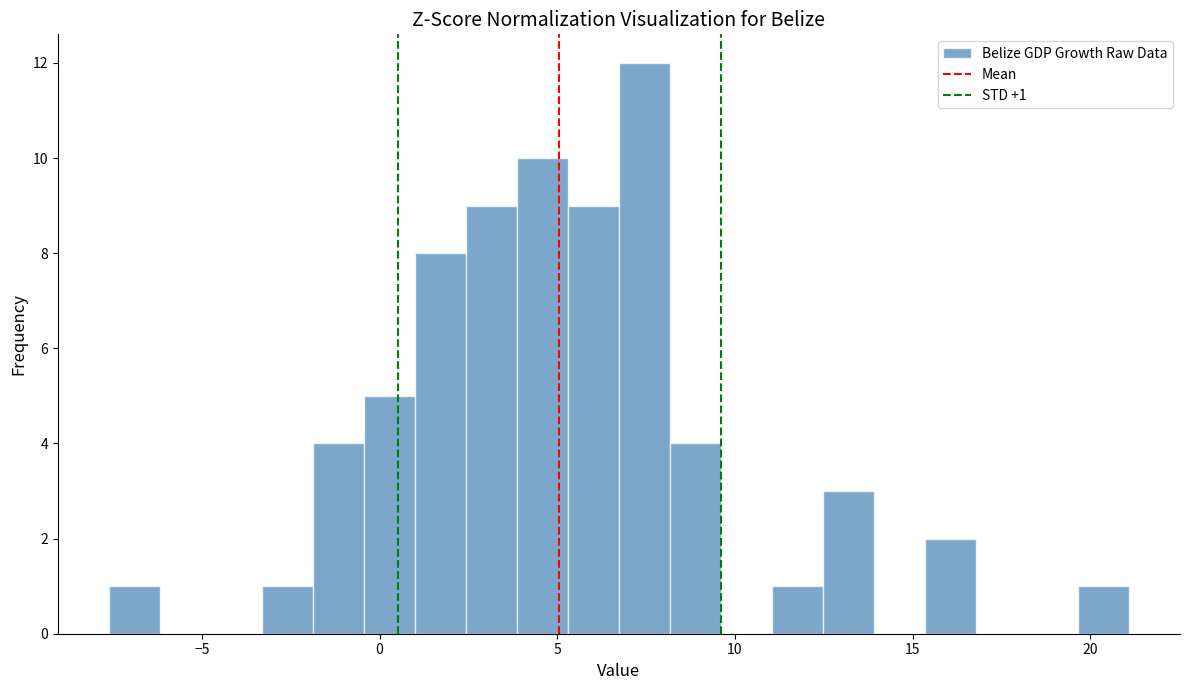

Around what value on the x-axis is the tallest bar? Give the approximate position of its centre, as read against the axis.

7.5